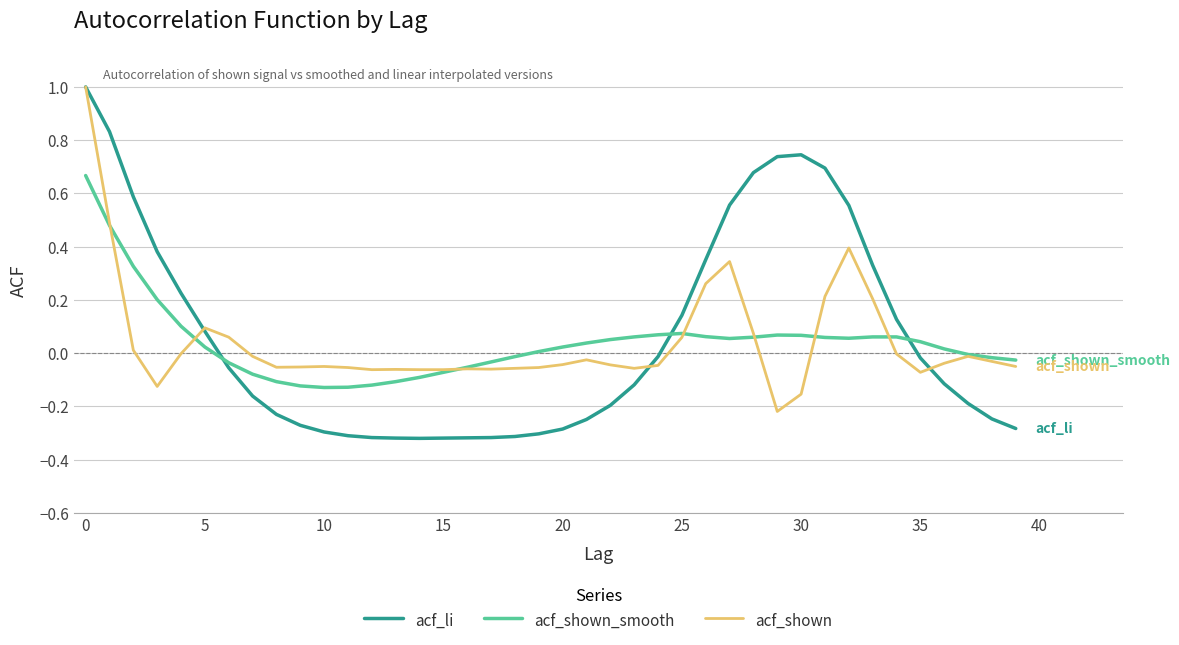

Which series has the largest range (max minus min)?

acf_li